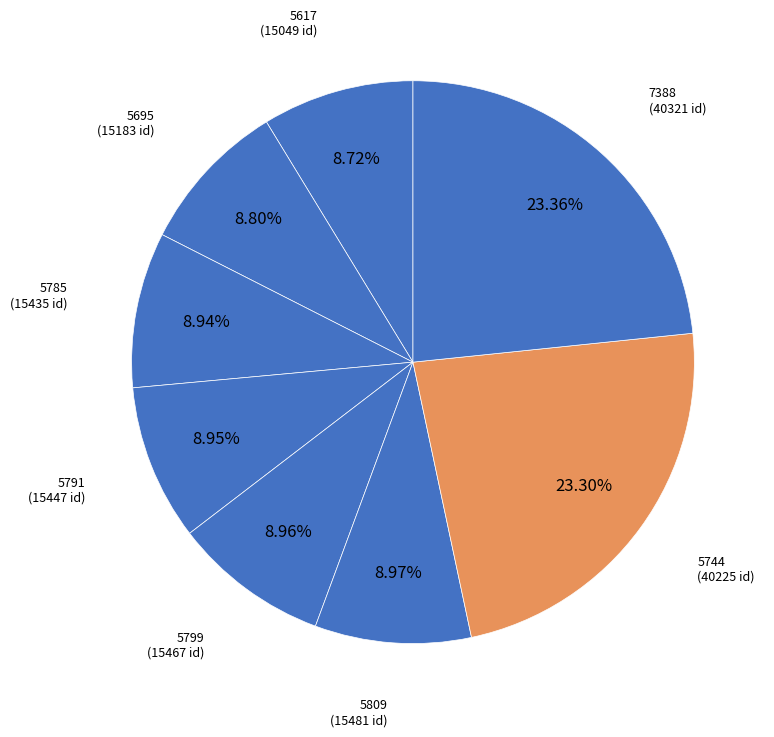

What is the smallest slice in the pie chart?

5617